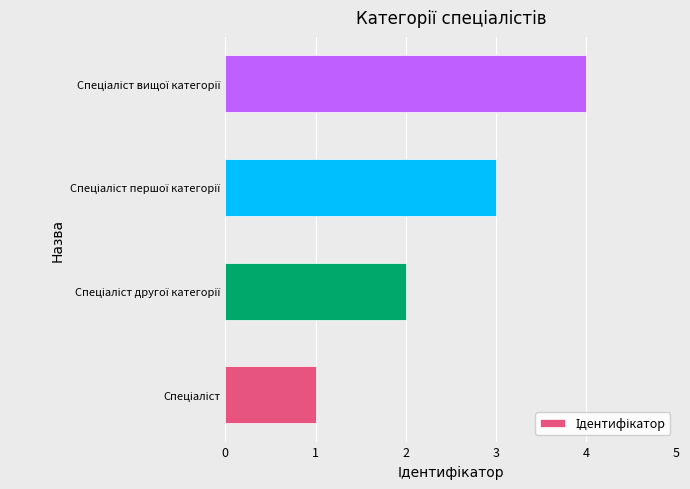

What is the difference between the maximum and minimum values?

3